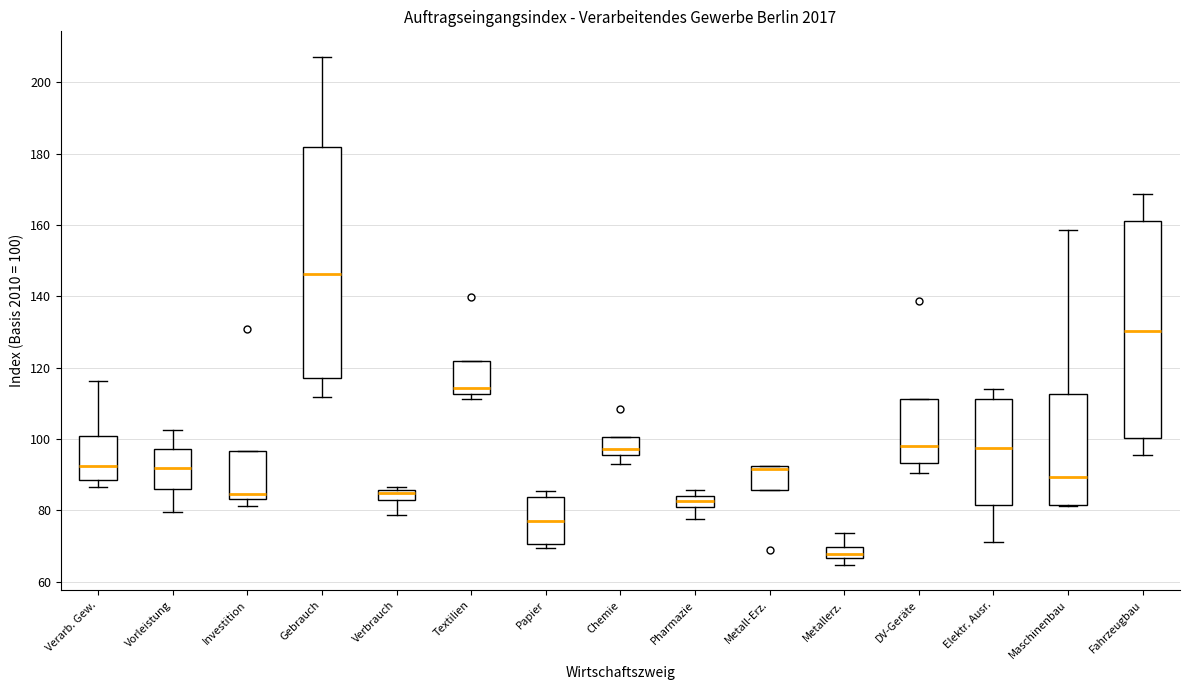

Where does the median line of the box for Papier sit on the y-axis? The values are not printed on the chart, so give them approximately, as read against the axis.

76